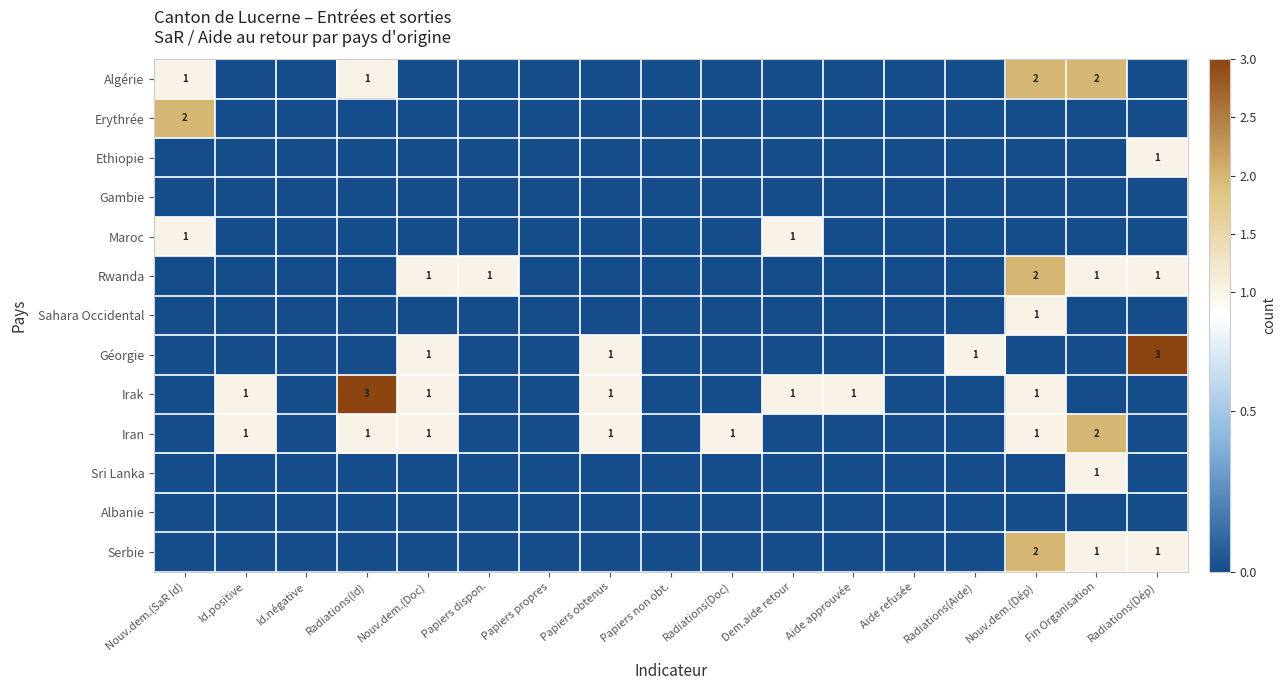

Rank the categories by Iran value from highest to lowest.

Fin Organisation, Id.positive, Radiations(Id), Nouv.dem.(Doc), Papiers obtenus, Radiations(Doc), Nouv.dem.(Dép), Nouv.dem.(SaR Id), Id.négative, Papiers dispon., Papiers propres, Papiers non obt., Dem.aide retour, Aide approuvée, Aide refusée, Radiations(Aide), Radiations(Dép)